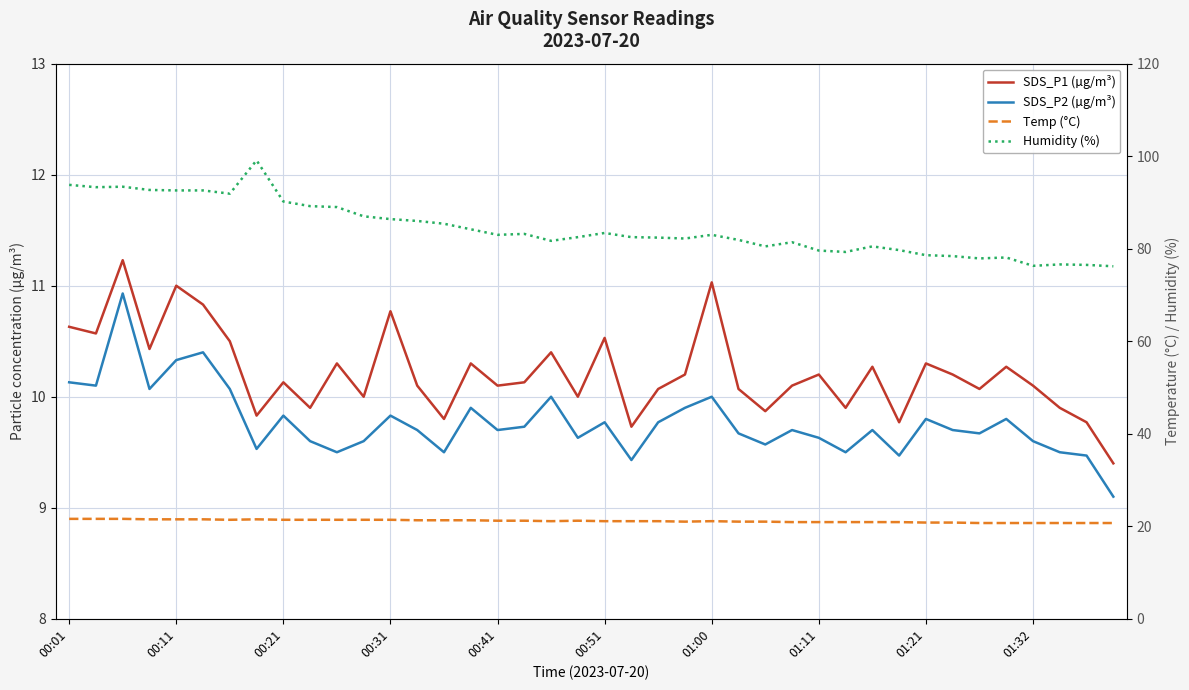

The Humidity (%) series shows 153.4 at 00:21. True or false?

False